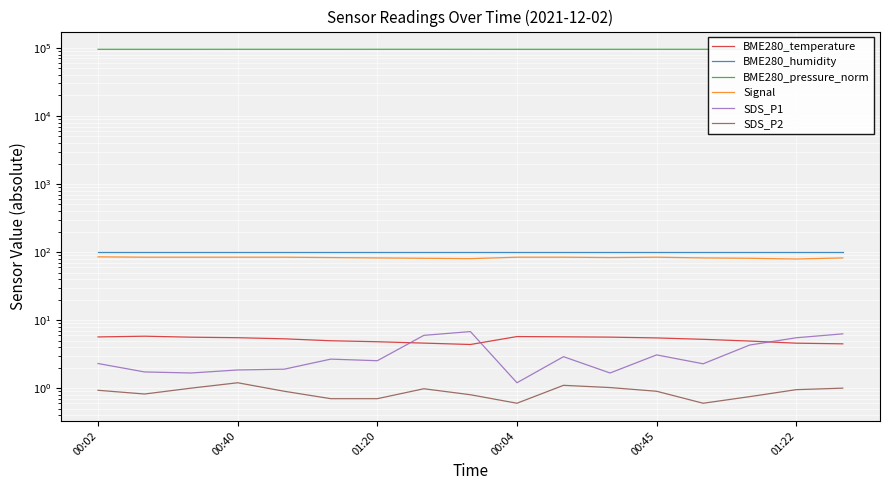

At which category is the sum across all series the highest?

7